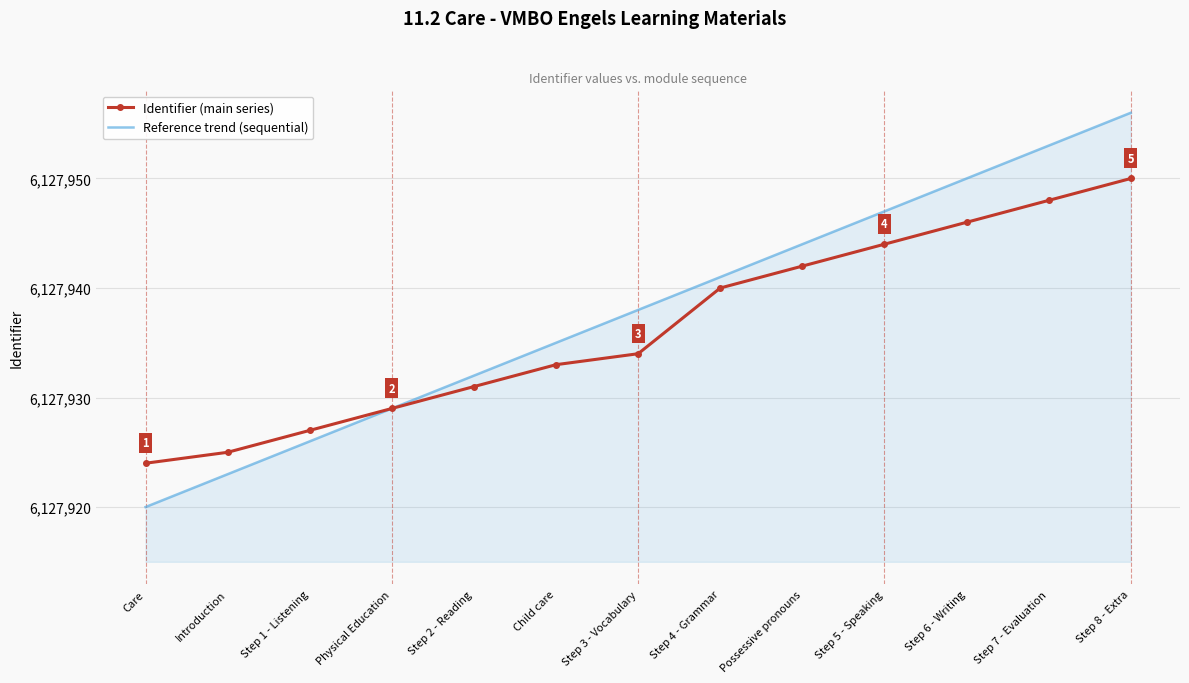

What is the difference between the Reference trend (sequential) values at Introduction and Step 7 - Evaluation?

30